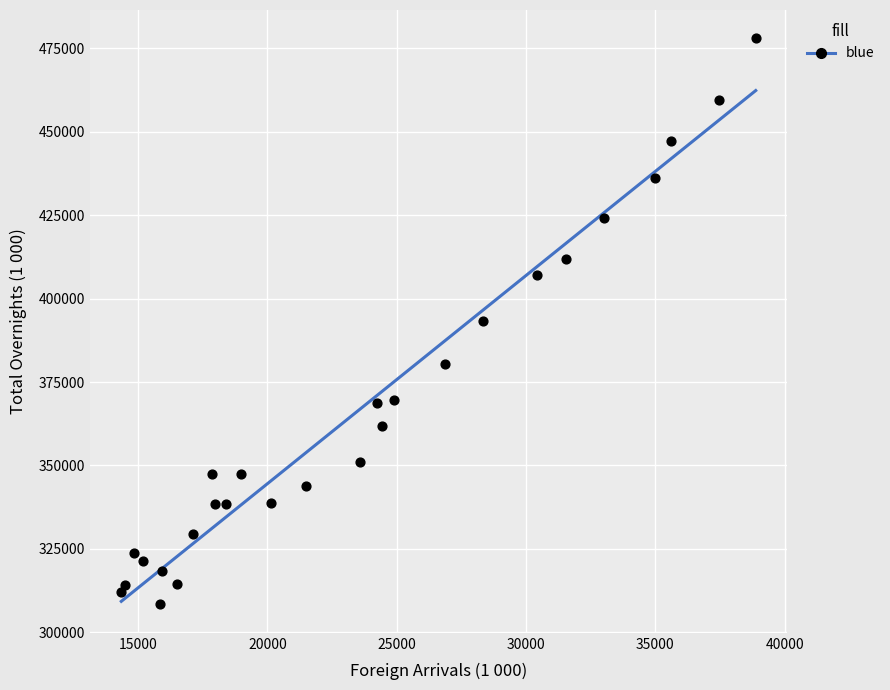

What is the range of X values (max minus min)?

24533.8